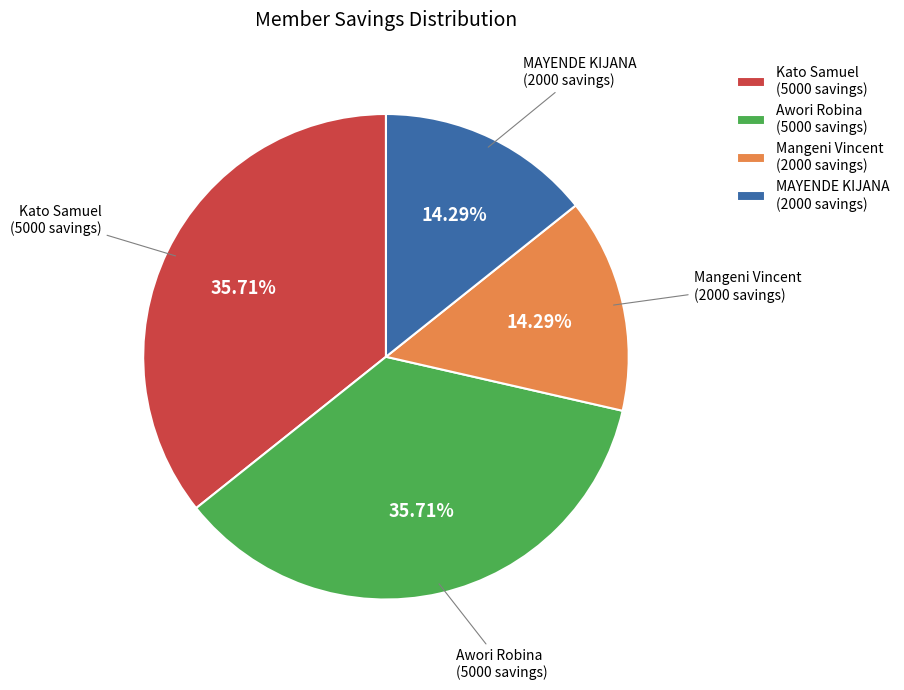

Is there a majority slice in this chart?

No